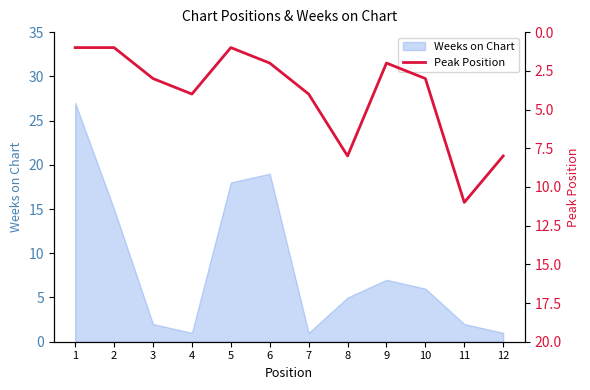

How many points are lower than both their immediate neighbors (excluding endpoints)?

2